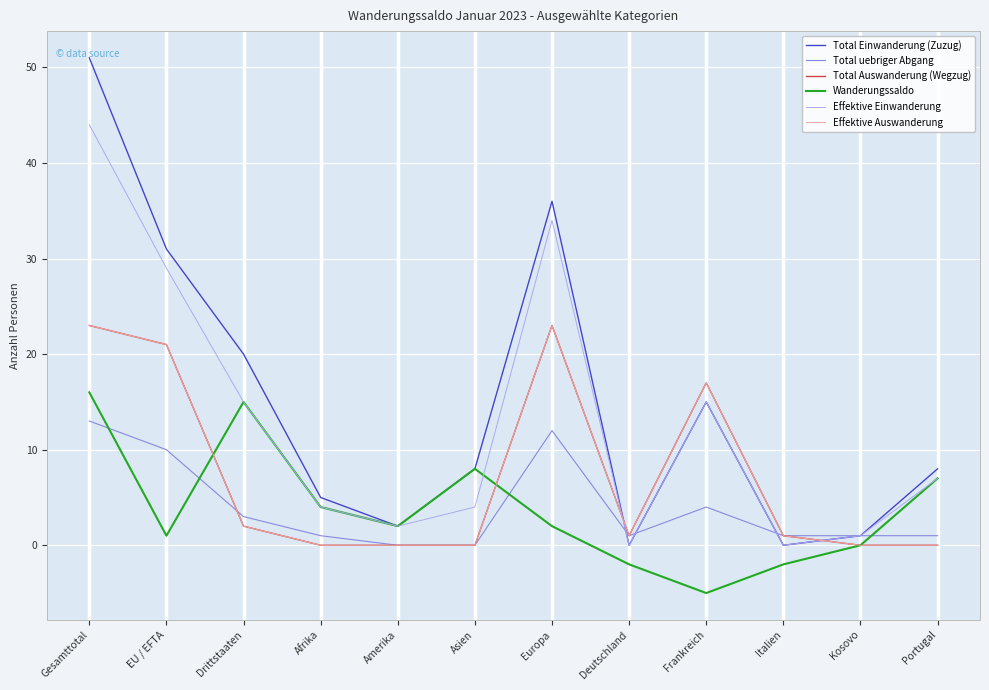

True or false: Effektive Einwanderung has more than 0 points higher than both neighbors.

True